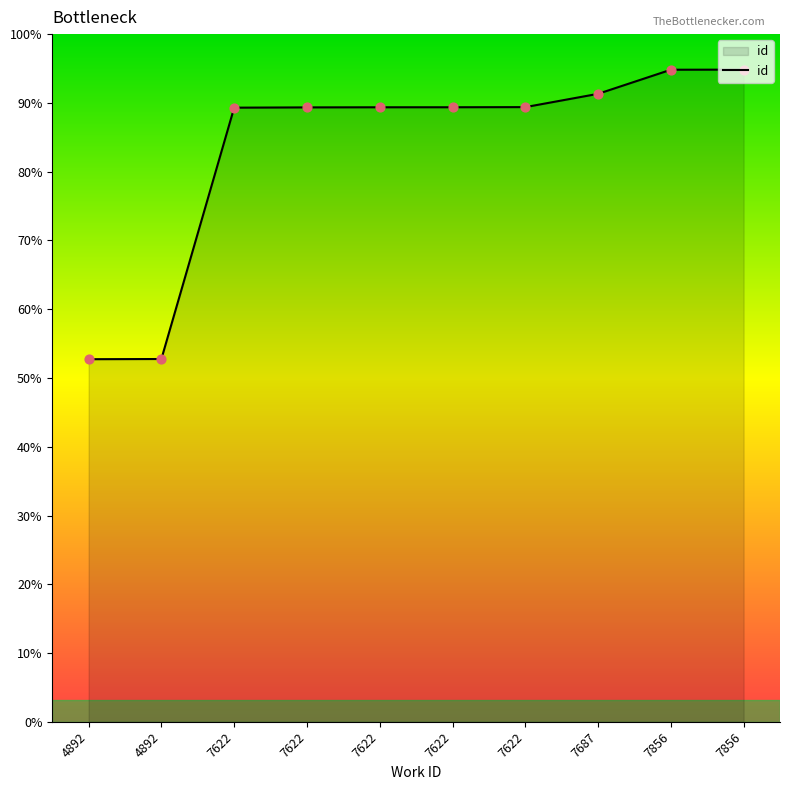

What is the change in value from 7622 to 7622?

+4